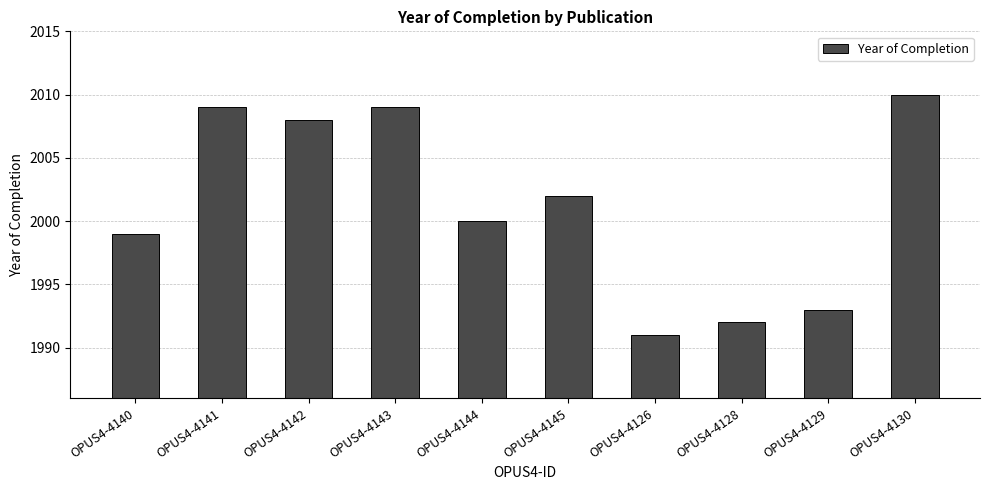

What is the sum of the values at OPUS4-4144 and OPUS4-4145?

4002